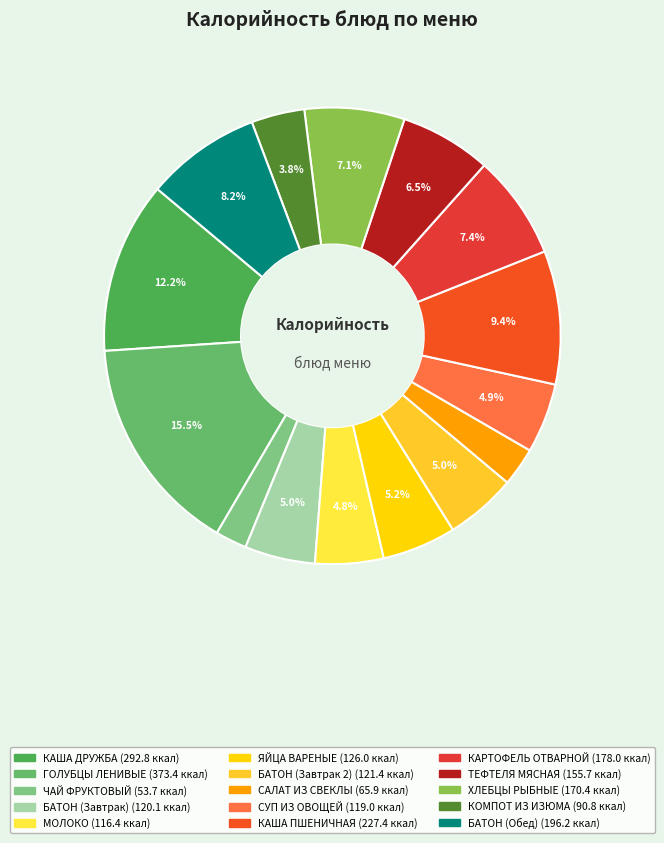

To the nearest percent, what percentage of the pie is КАША ПШЕНИЧНАЯ?

9%